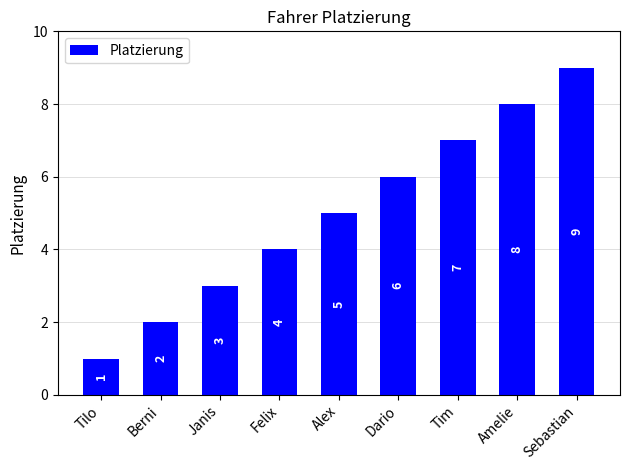

Reading right to left, list all the values displayed in this chart.

9	8	7	6	5	4	3	2	1